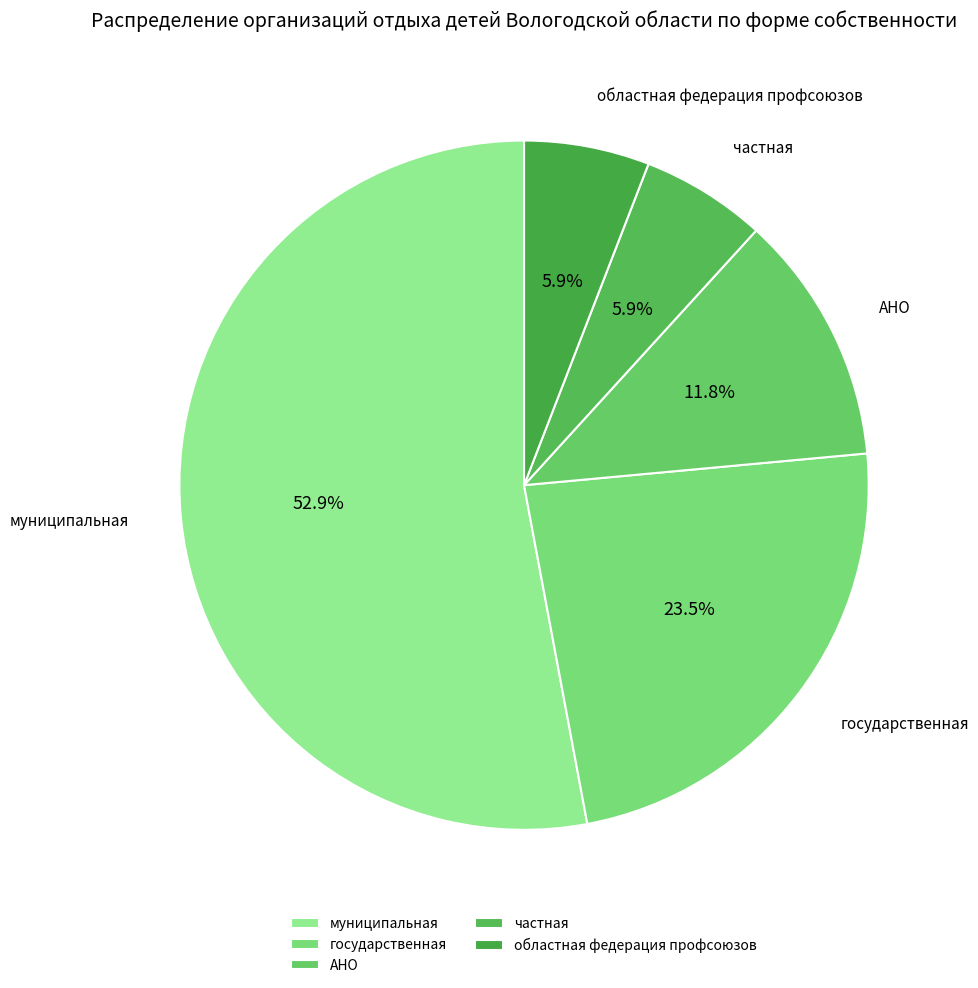

Is the sum of частная and муниципальная greater than half?

Yes